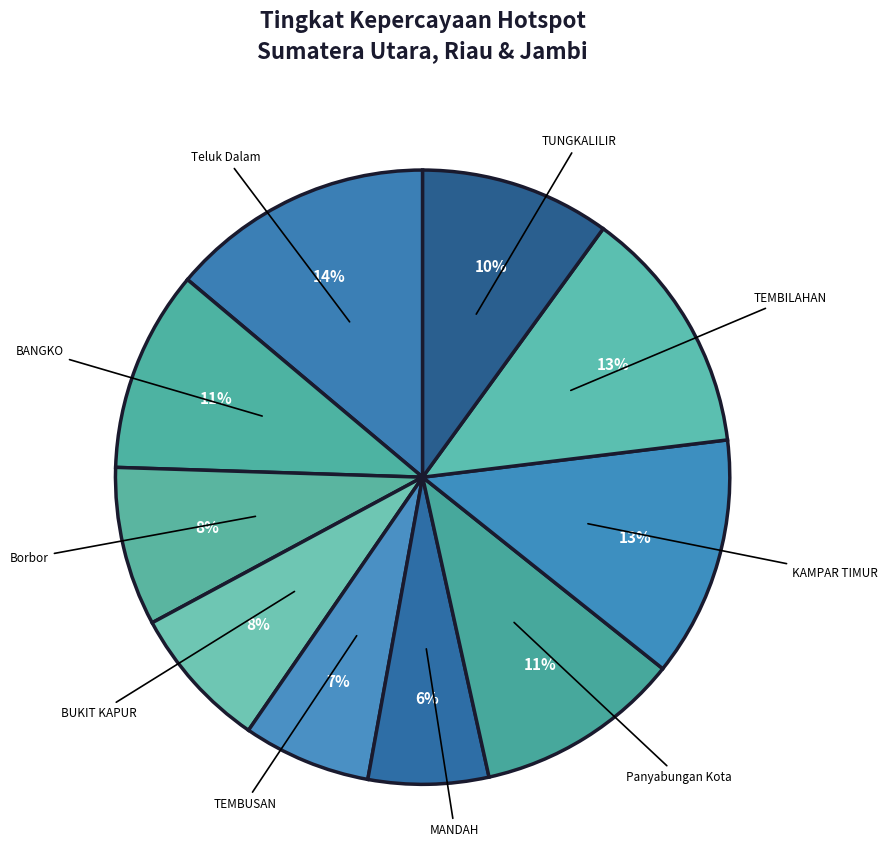

How many segments does this pie chart have?

10